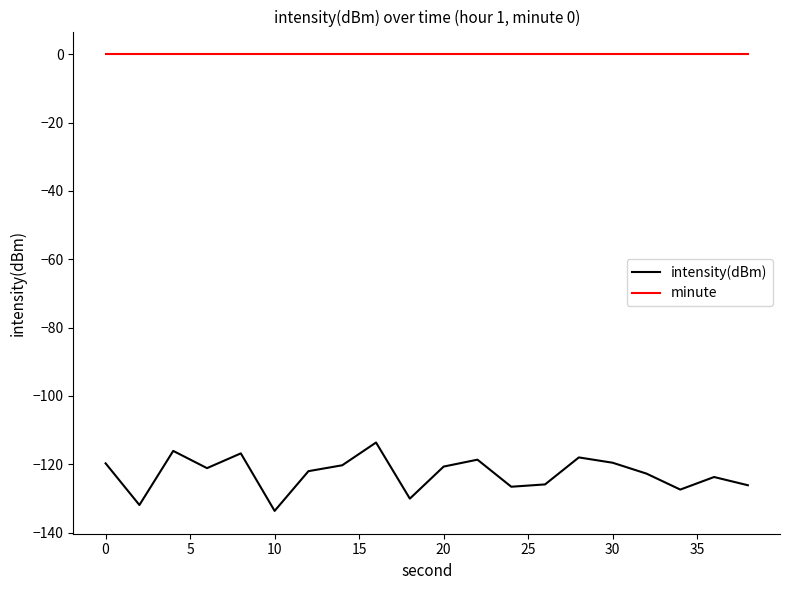

Which series has the largest total across all categories?

minute